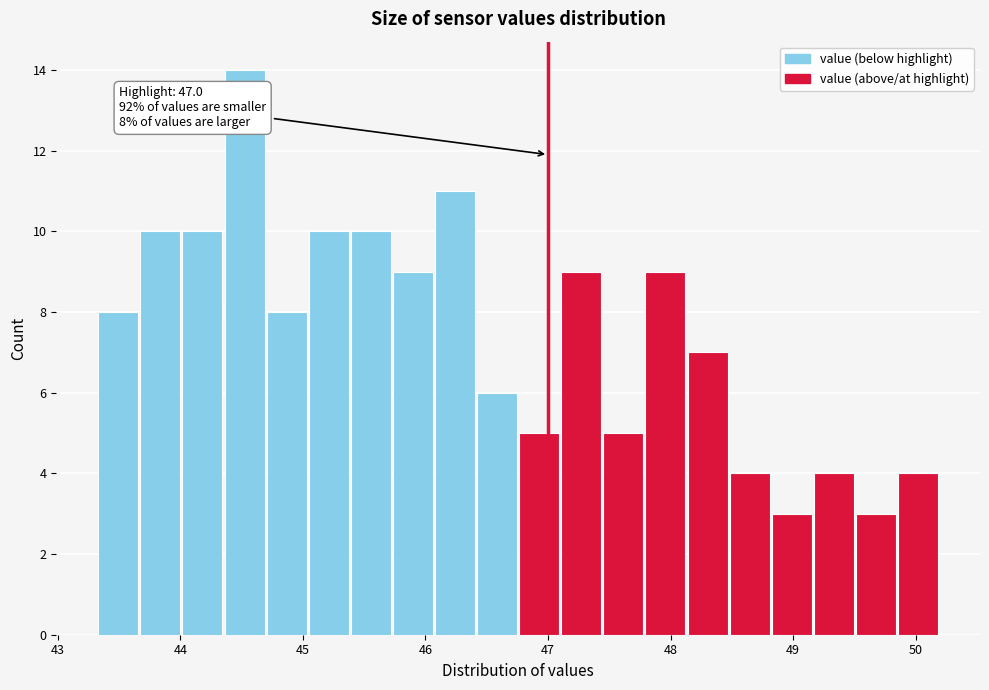

Read against the x-axis, roughly where is the centre of the tallest bar?

44.5